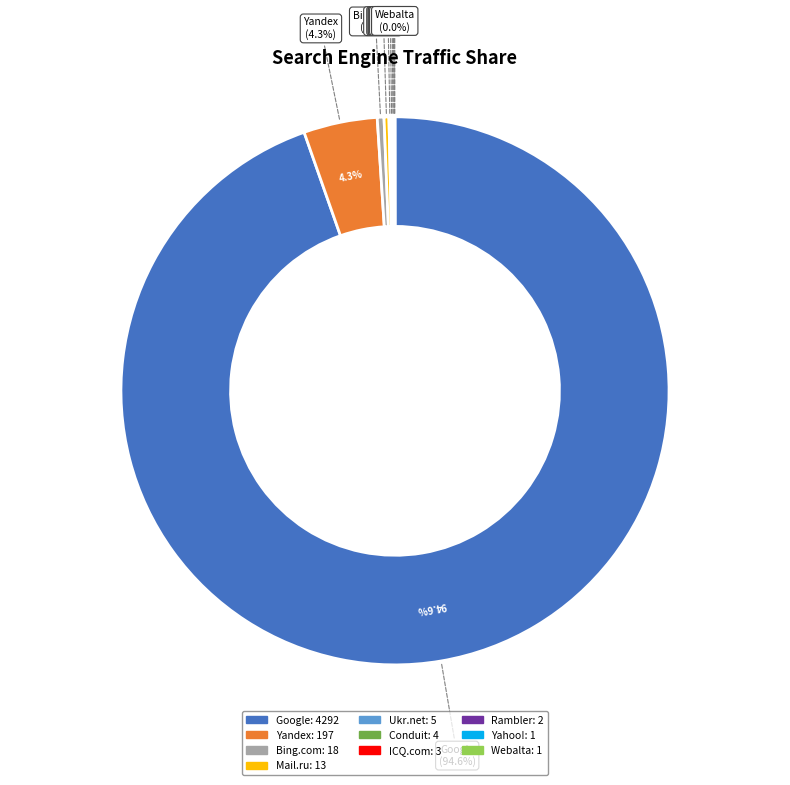

The Yahoo! slice represents 8% of the pie. True or false?

False